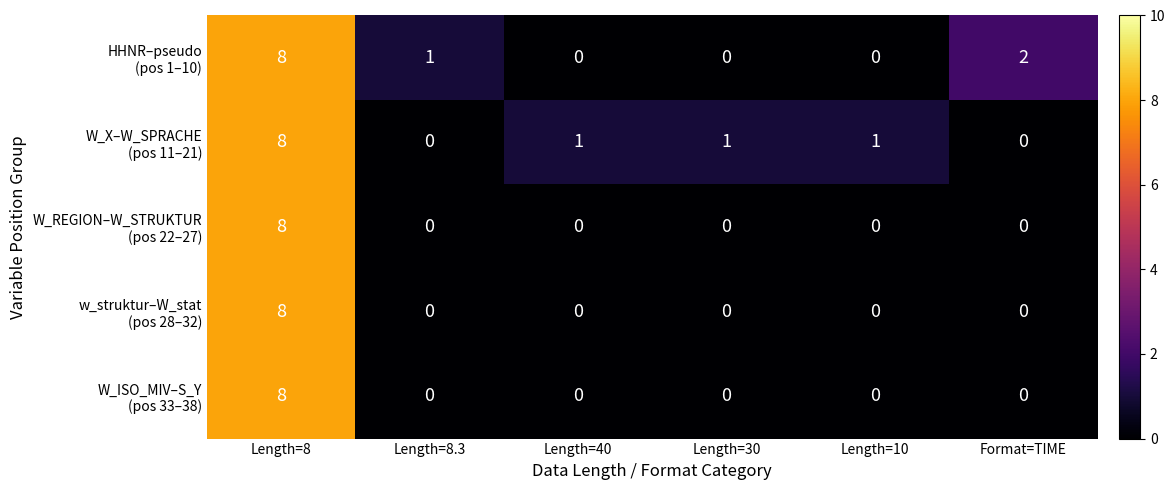

At which category does the chart reach its peak across all series?

Length=8